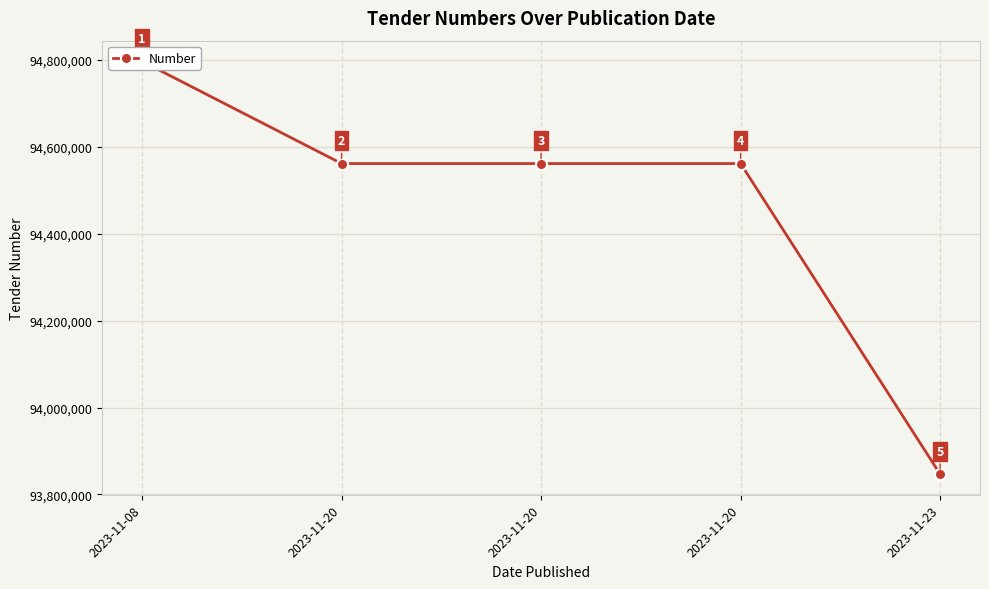

The value at 2023-11-20 is 94561532. True or false?

True